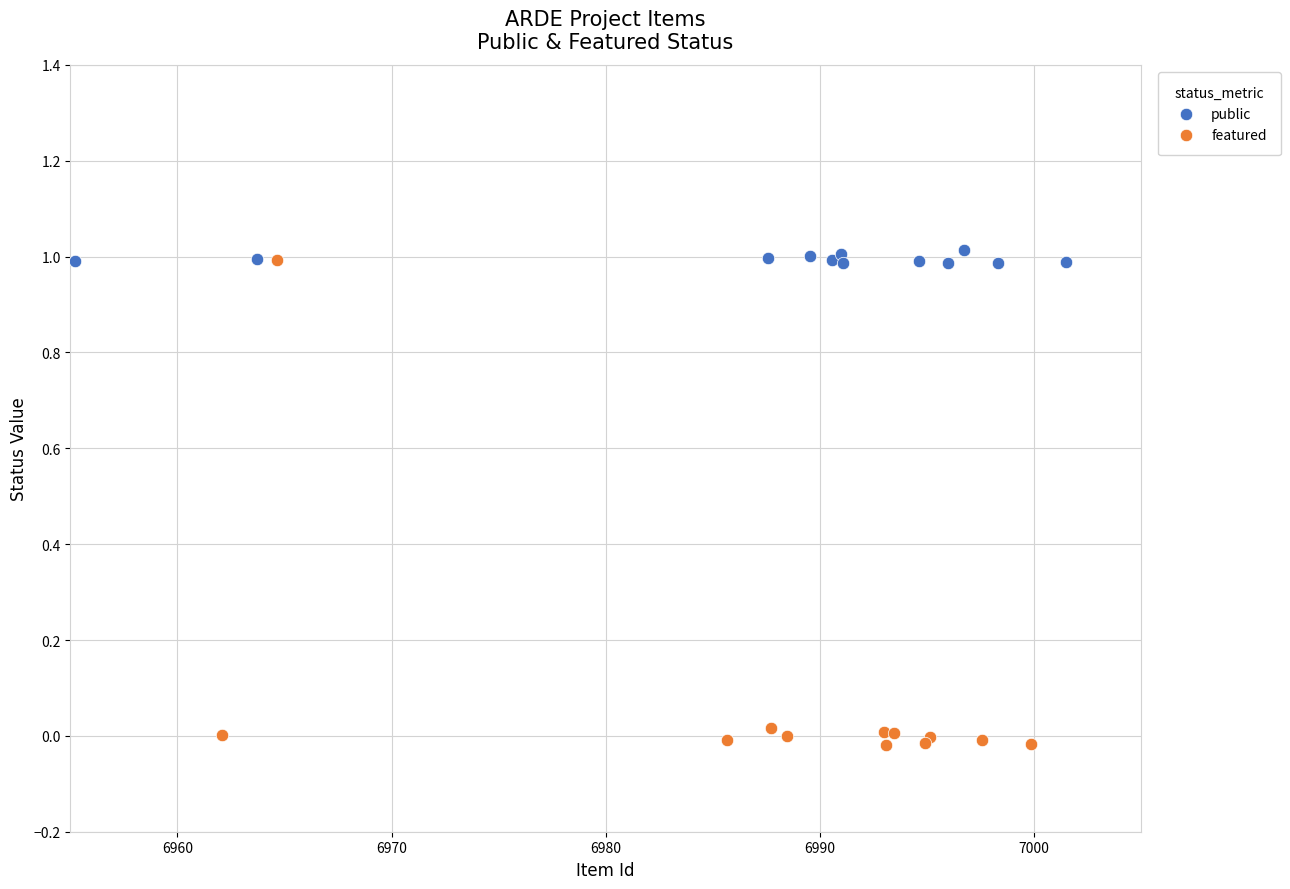

Which series reaches the maximum Y coordinate?

public